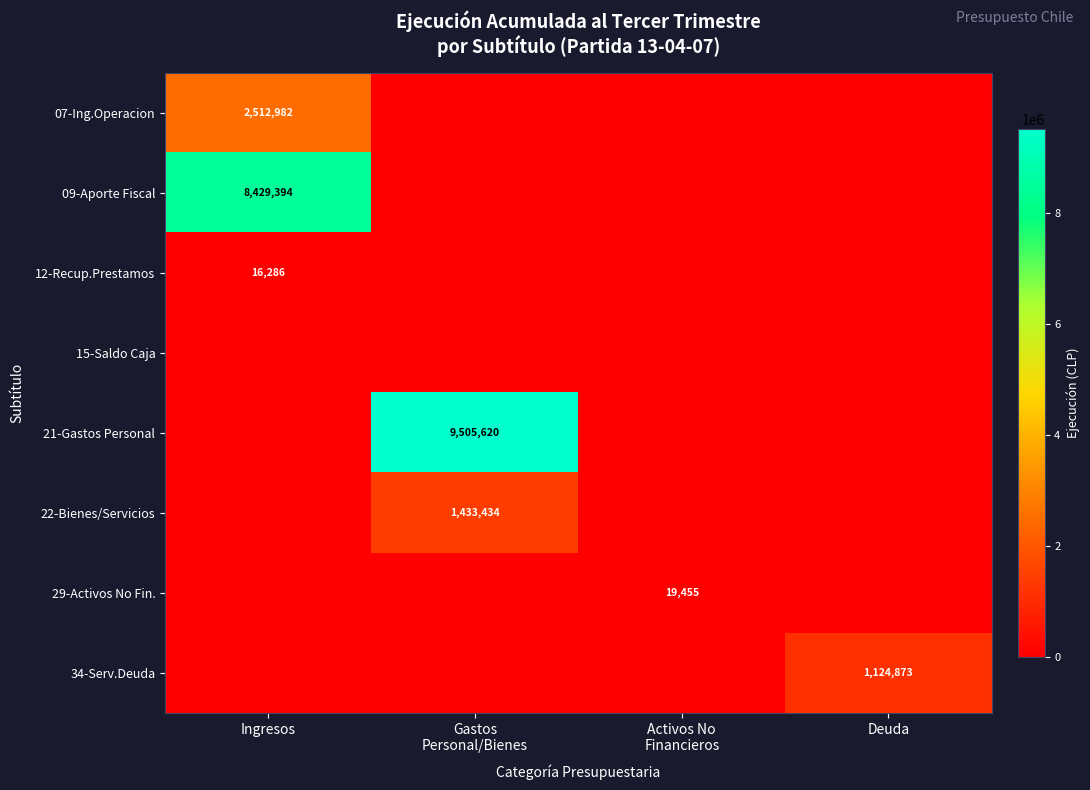

True or false: 07-Ing.Operacion has a value of 3273202 at Ingresos.

False